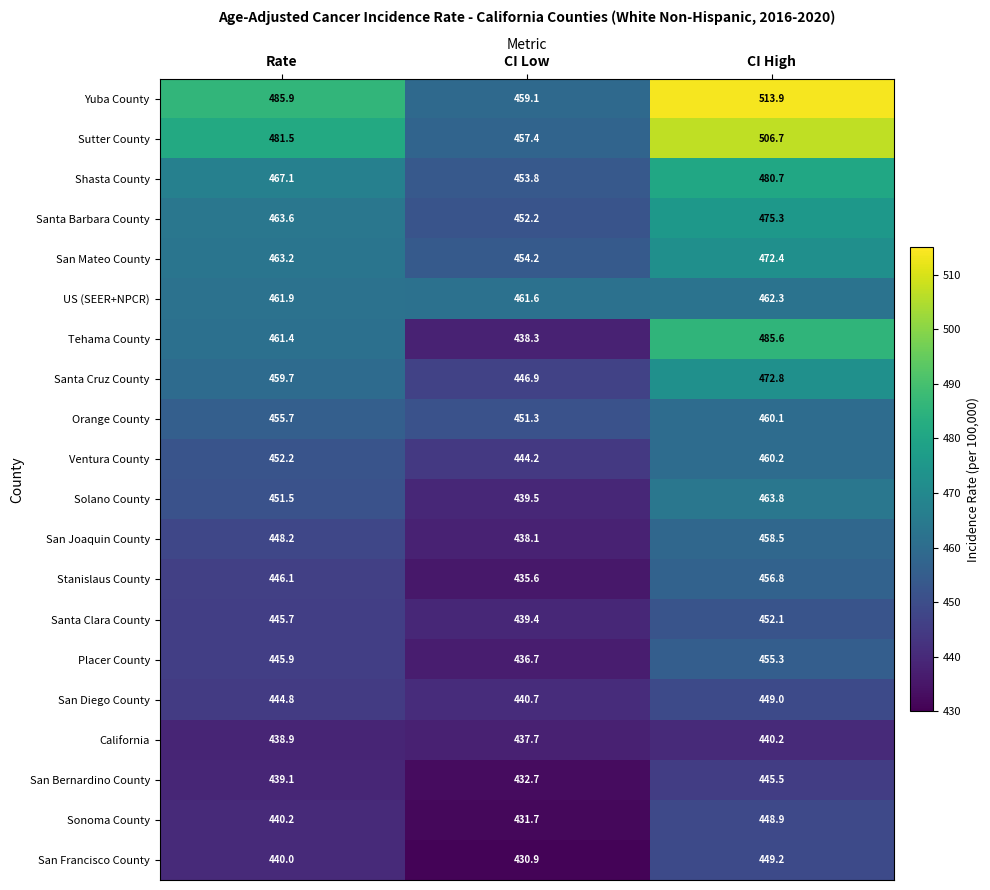

Which series has the largest total across all categories?

Yuba County